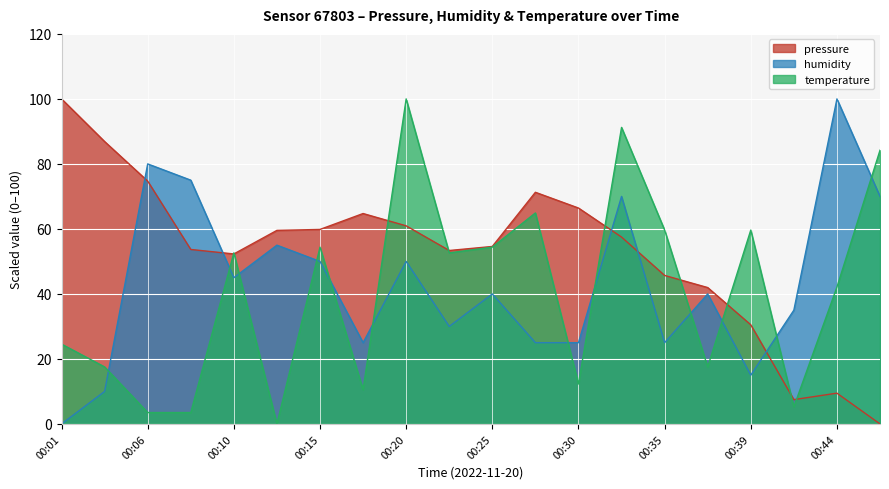

Which series has the largest total across all categories?

pressure